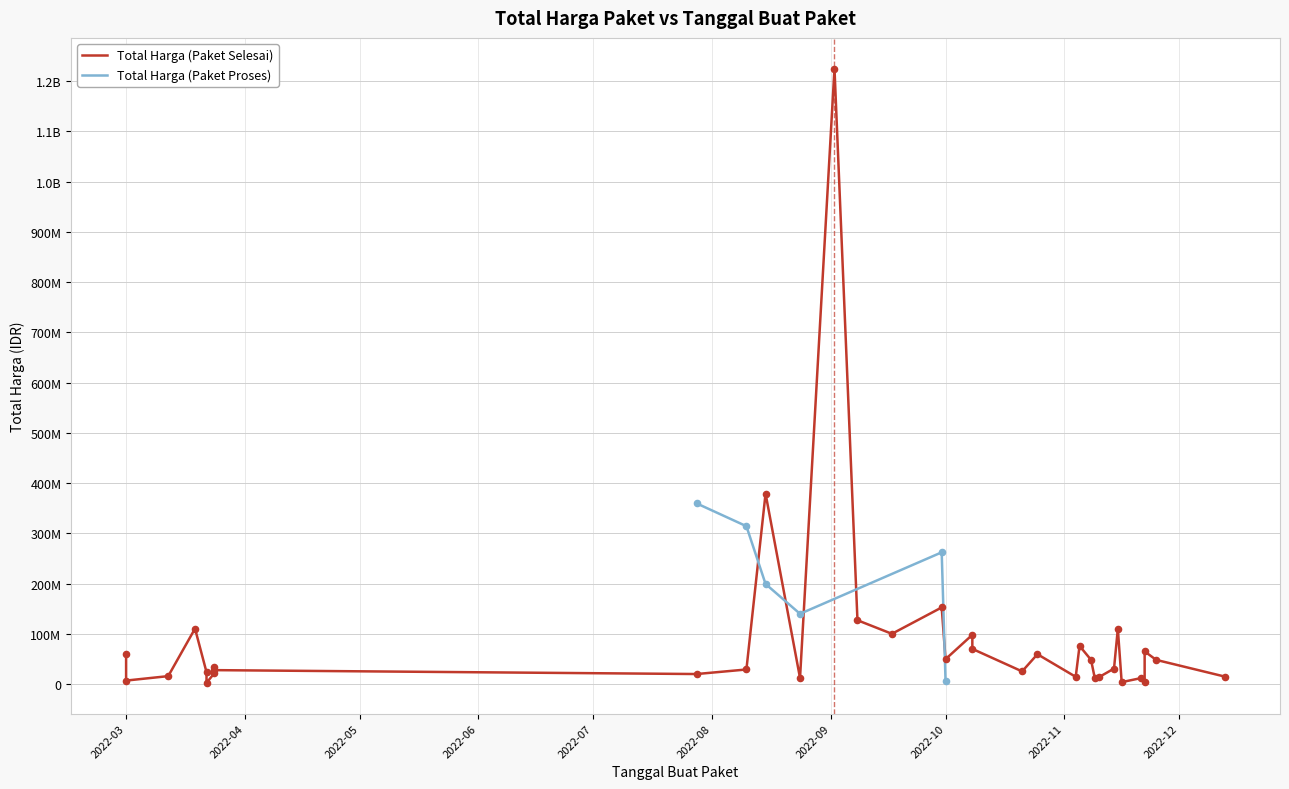

Which series reaches the minimum Y coordinate?

Total Harga (Paket Proses)